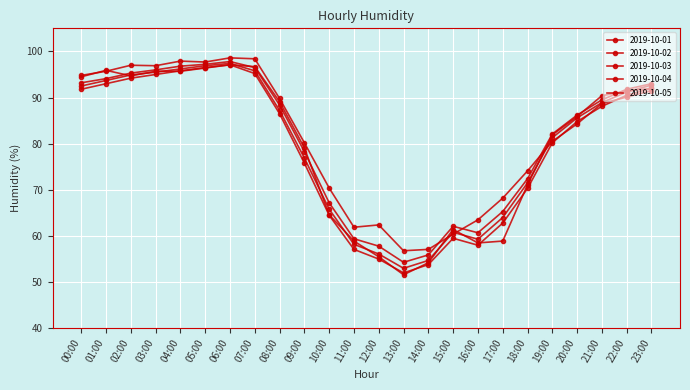

Where do 2019-10-01 and 2019-10-05 first cross each other?

03:00 and 04:00